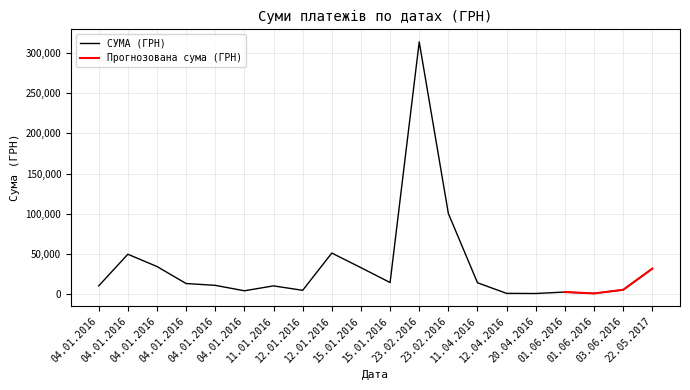

What is the sum of all values?

701000.0